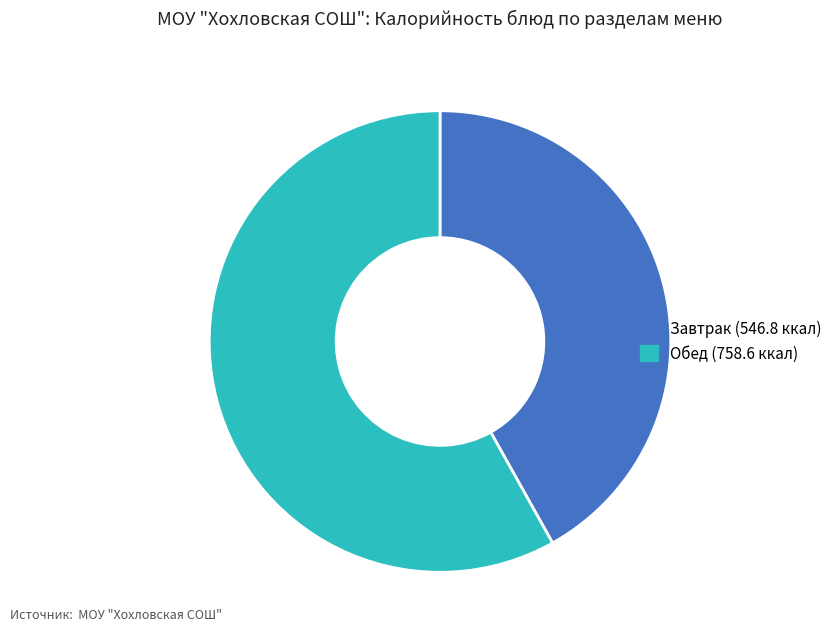

Is there a majority slice in this chart?

Yes